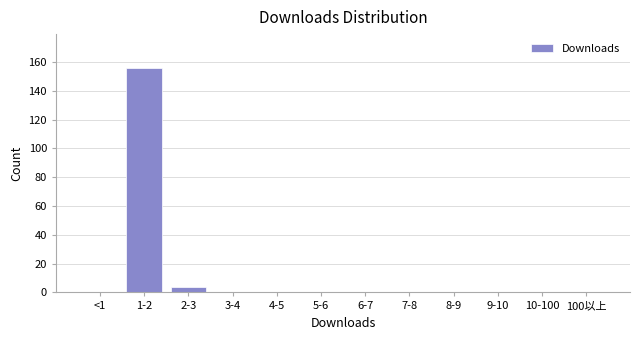

Reading left to right, list all the values displayed in this chart.

<1=0	1-2=156	2-3=4	3-4=0	4-5=0	5-6=0	6-7=0	7-8=0	8-9=0	9-10=0	10-100=0	100以上=0